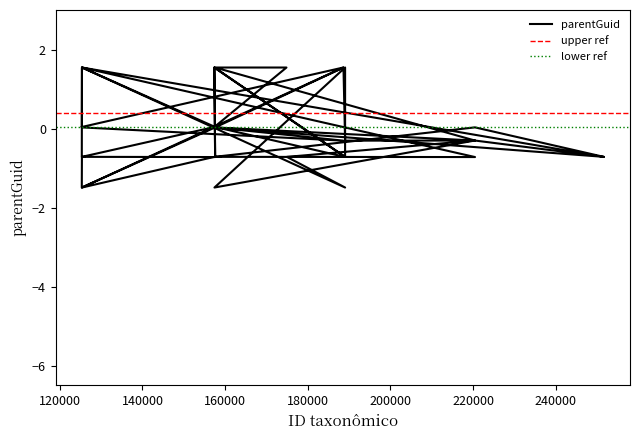

What is the label of the 4th point from the left?

157433